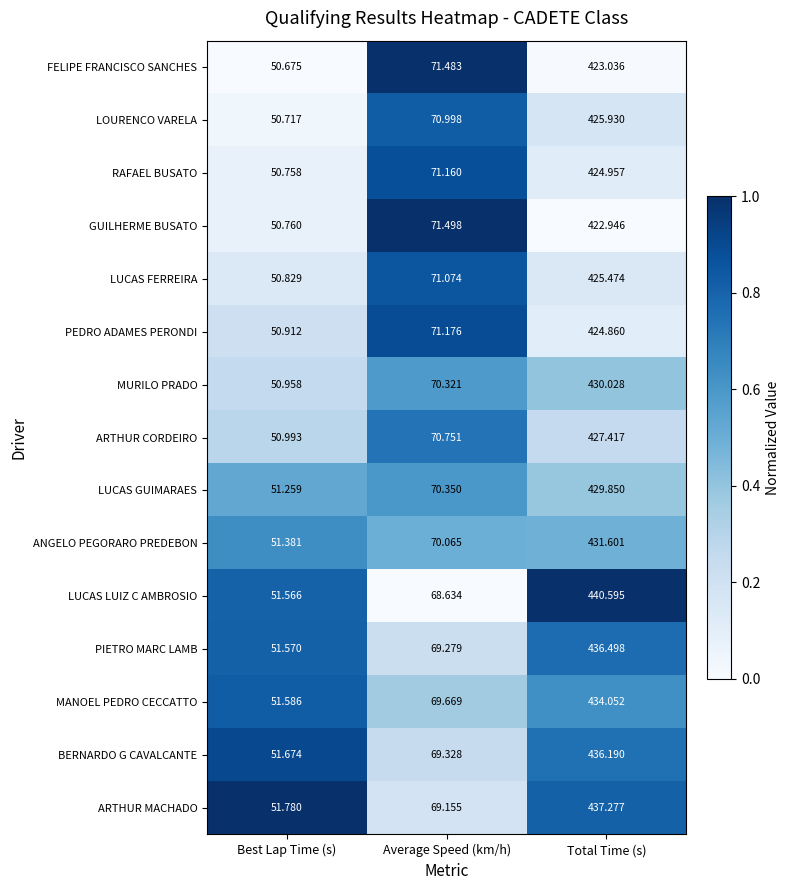

Rank the series at Average Speed (km/h) from lowest to highest value.

LUCAS LUIZ C AMBROSIO, ARTHUR MACHADO, PIETRO MARC LAMB, BERNARDO G CAVALCANTE, MANOEL PEDRO CECCATTO, ANGELO PEGORARO PREDEBON, MURILO PRADO, LUCAS GUIMARAES, ARTHUR CORDEIRO, LOURENCO VARELA, LUCAS FERREIRA, RAFAEL BUSATO, PEDRO ADAMES PERONDI, FELIPE FRANCISCO SANCHES, GUILHERME BUSATO